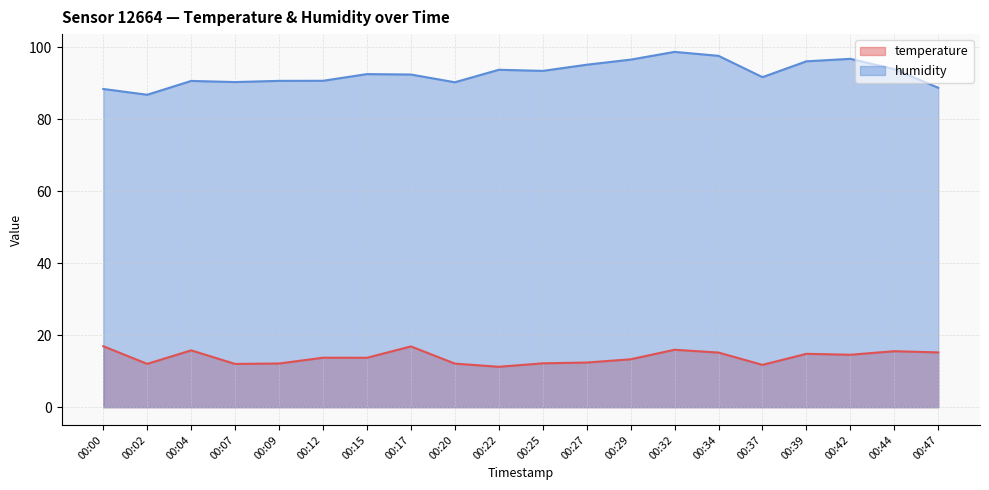

What is the greatest value displayed?

98.7